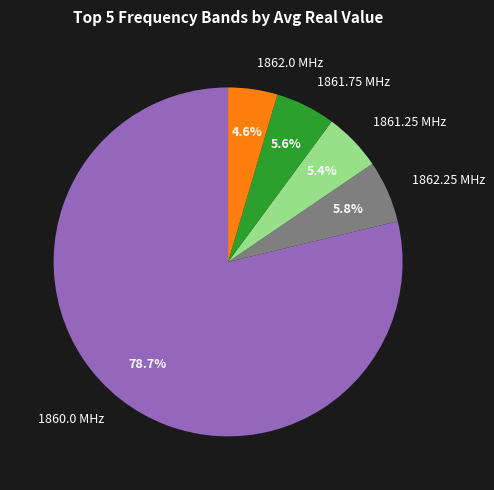

Which slice represents more than half of the pie?

1860.0 MHz